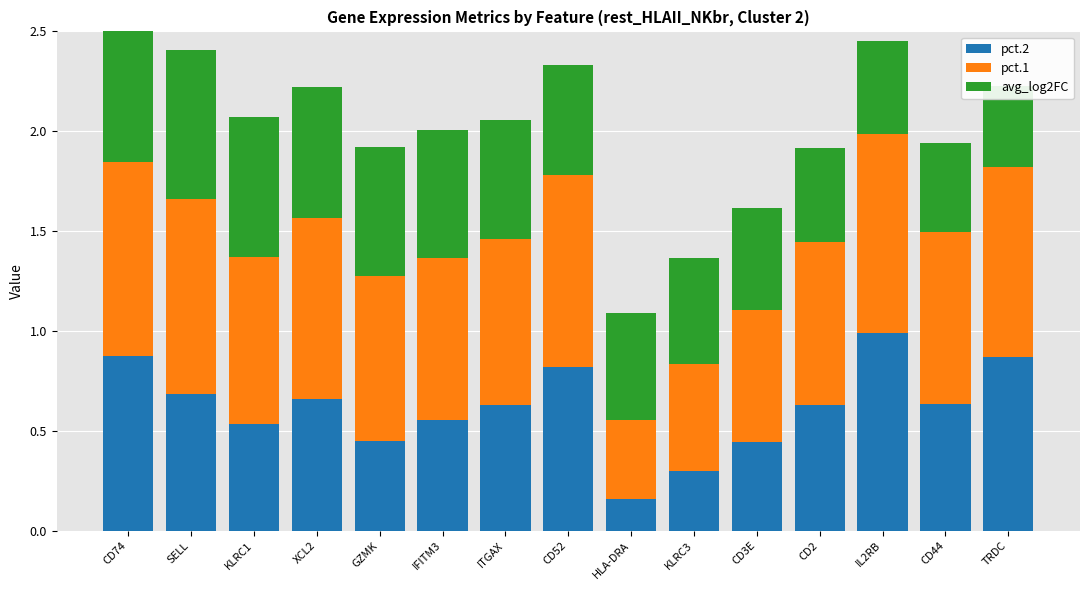

Which series has the largest range (max minus min)?

pct.2